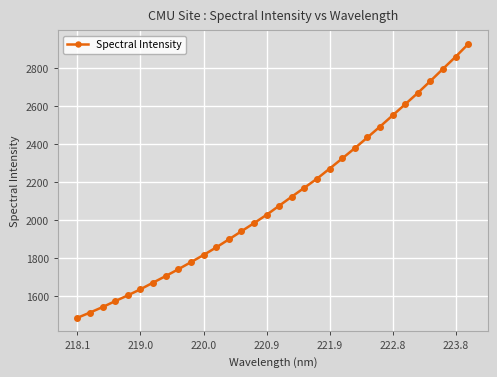

Reading left to right, extract all data points from this chart.

1486.9	1514.5	1543.4	1574.7	1604.9	1636.9	1671.9	1706.3	1742.1	1779.4	1817.0	1856.8	1898.8	1941.5	1984.4	2028.2	2076.0	2123.7	2170.5	2218.2	2270.9	2324.4	2378.5	2434.8	2491.9	2550.6	2609.4	2668.7	2731.4	2795.4	2858.8	2925.5